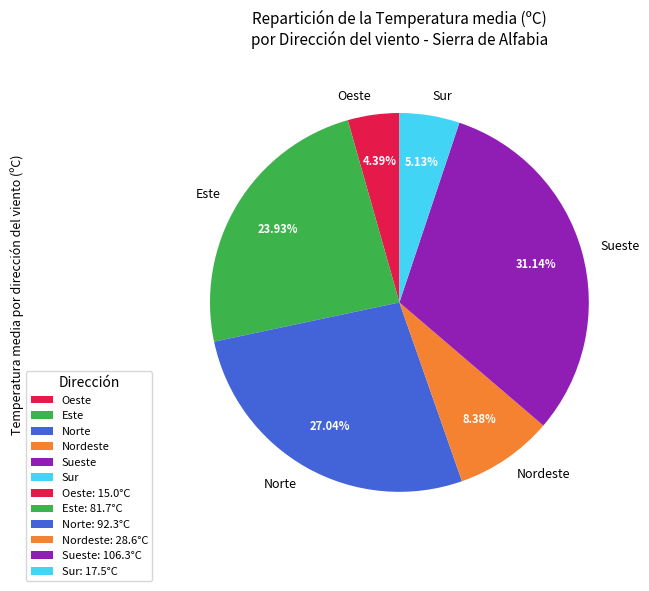

Which category has the smallest portion of the pie?

Oeste